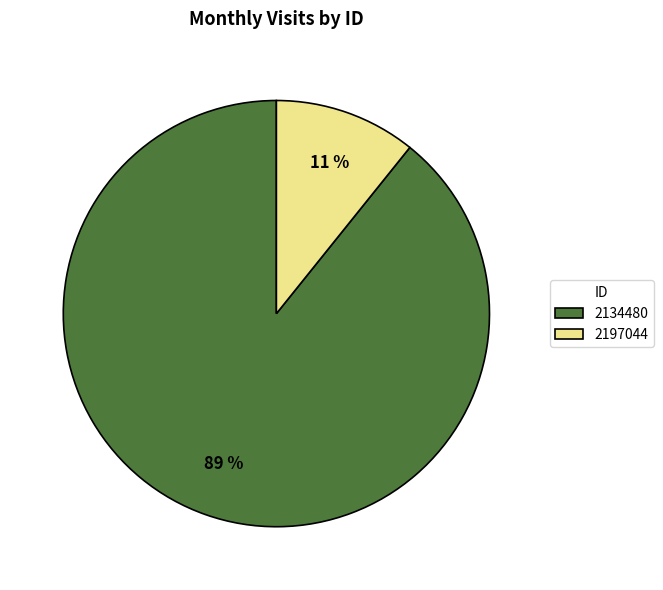

True or false: 2197044 accounts for 11% of the total.

True